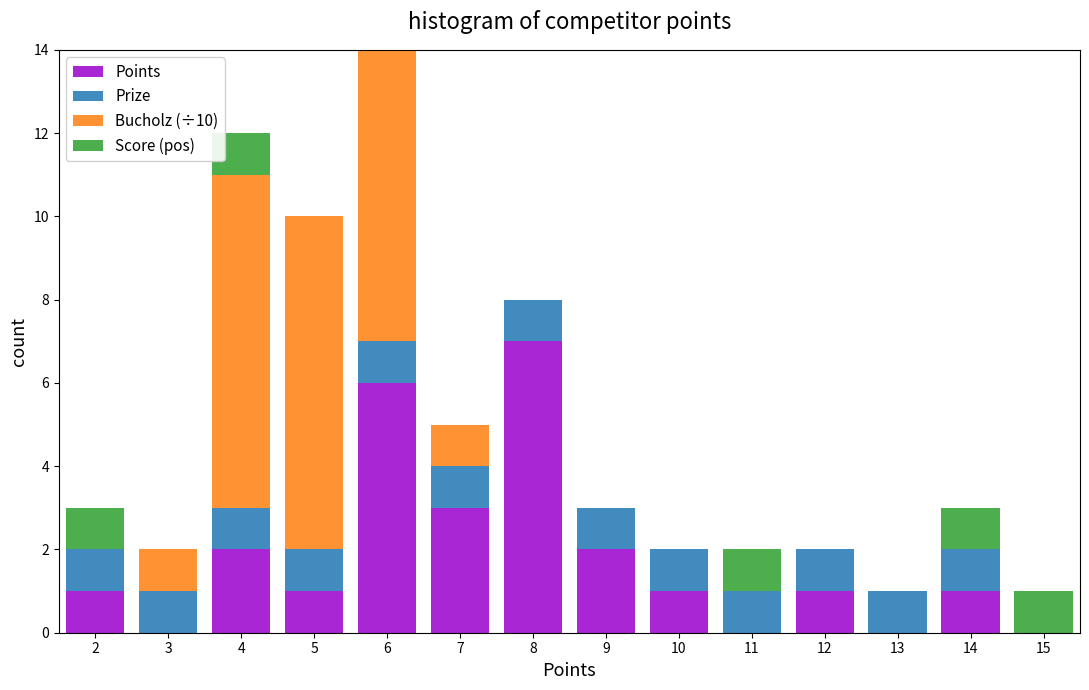

Reading left to right, transcribe this chart: for each stacked bar, give the range it covers on the x-axis and its total height. The values are not printed on the chart, so give them approximately, as read against the axis.

1.5 to 2.5: 3
2.5 to 3.5: 2
3.5 to 4.5: 12
4.5 to 5.5: 10
5.5 to 6.5: 14
6.5 to 7.5: 5
7.5 to 8.5: 8
8.5 to 9.5: 3
9.5 to 10.5: 2
10.5 to 11.5: 2
11.5 to 12.5: 2
12.5 to 13.5: 1
13.5 to 14.5: 3
14.5 to 15.5: 1